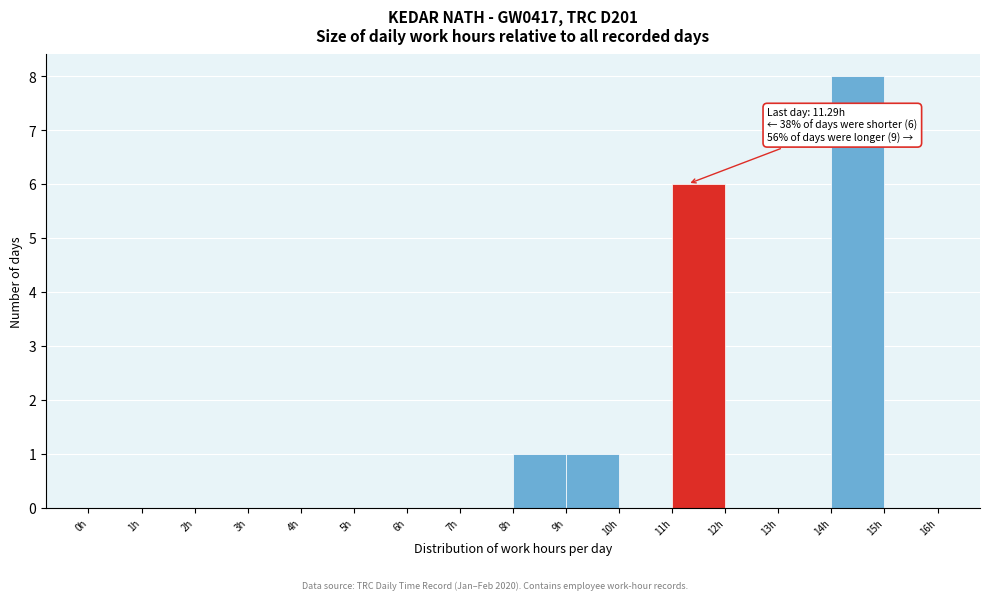

Which range on the x-axis has the tallest bar?

14 to 15